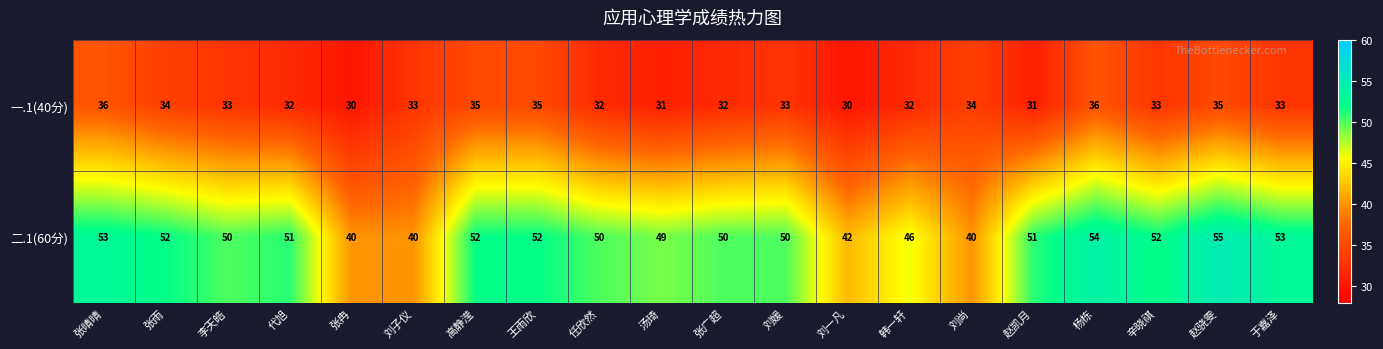

The 二.1(60分) series shows 52 at 辛晓祺. True or false?

True